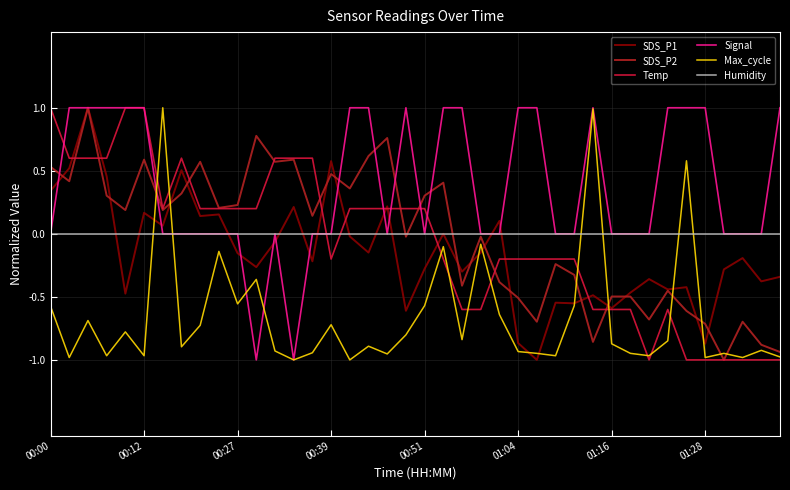

How many categories are shown in the chart?

40